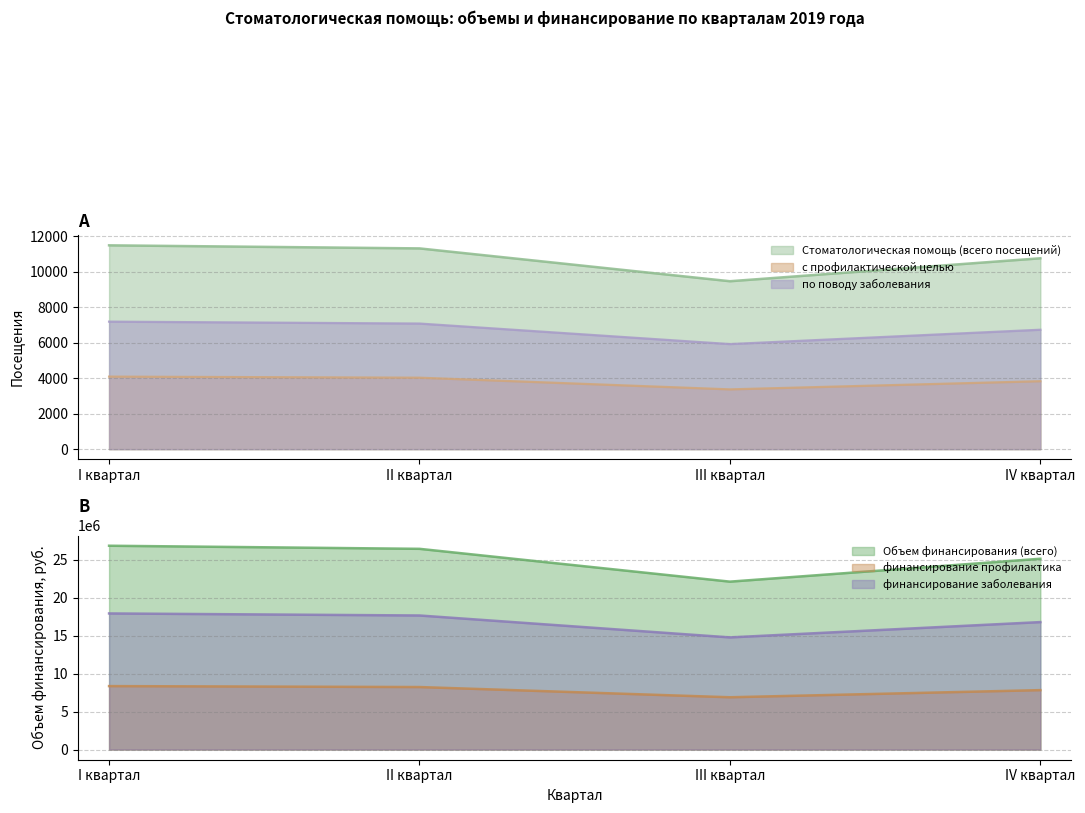

True or false: с профилактической целью and Стоматологическая помощь (всего посещений) cross at least once.

False